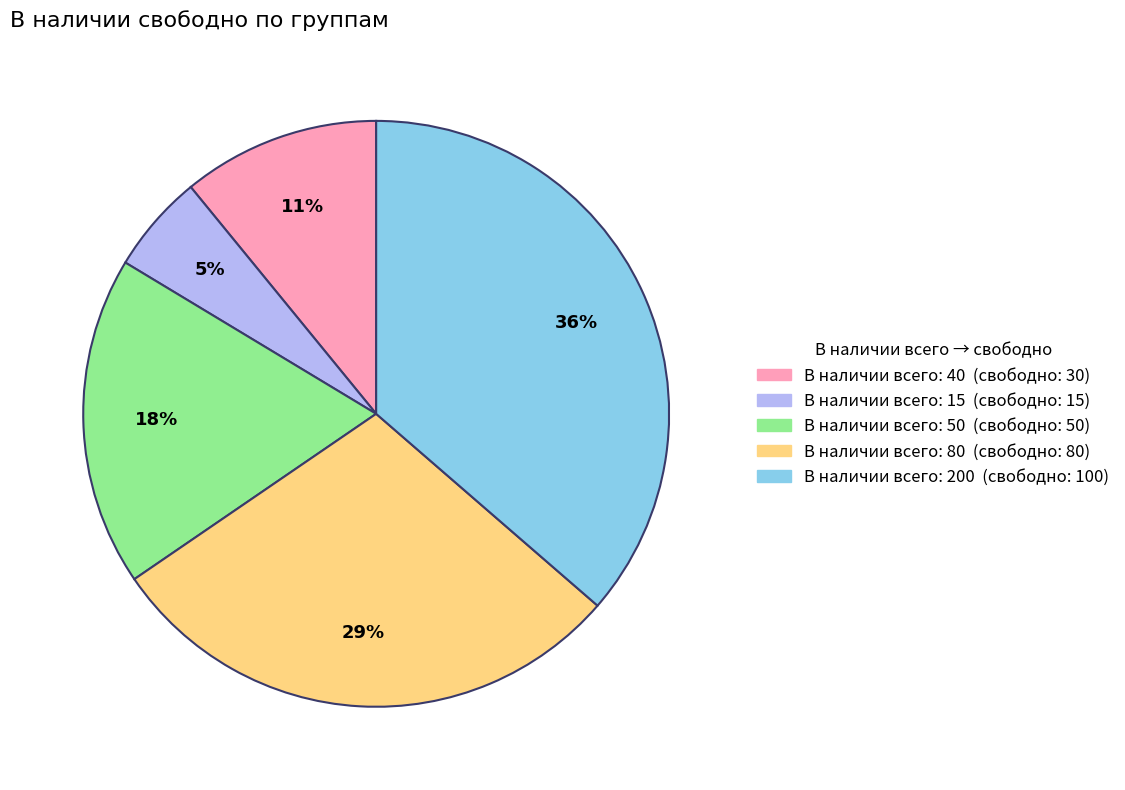

Does any single category account for the majority?

No